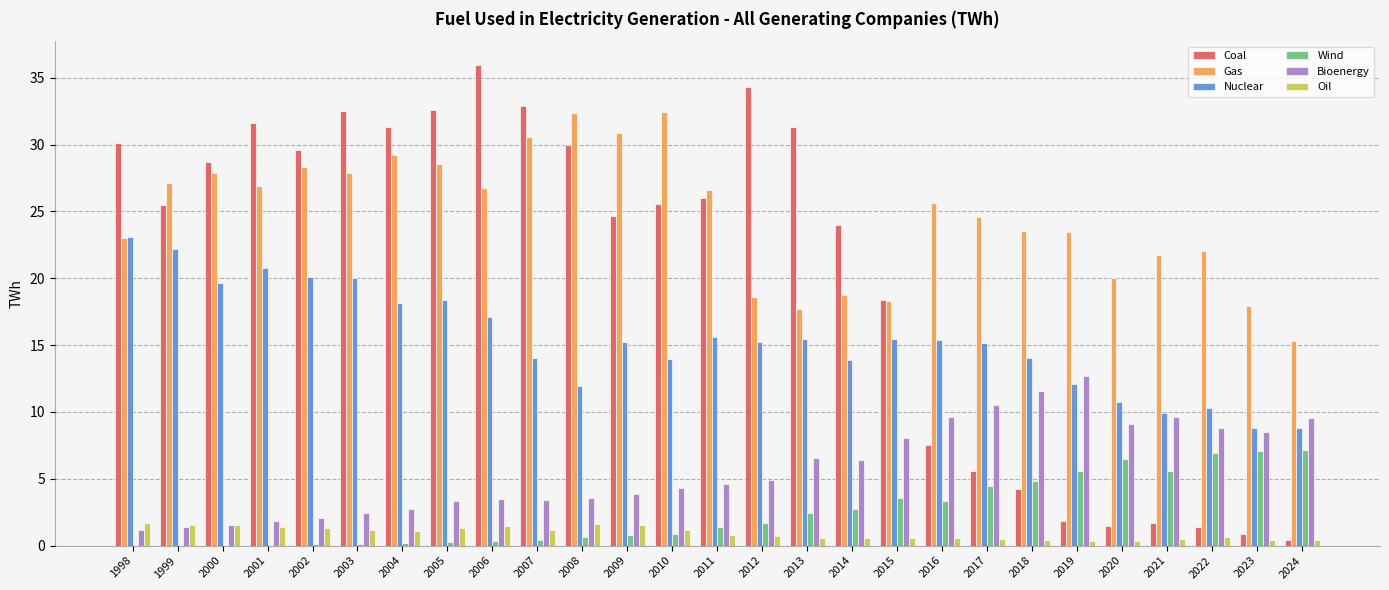

Which label corresponds to the largest value in the chart?

2006